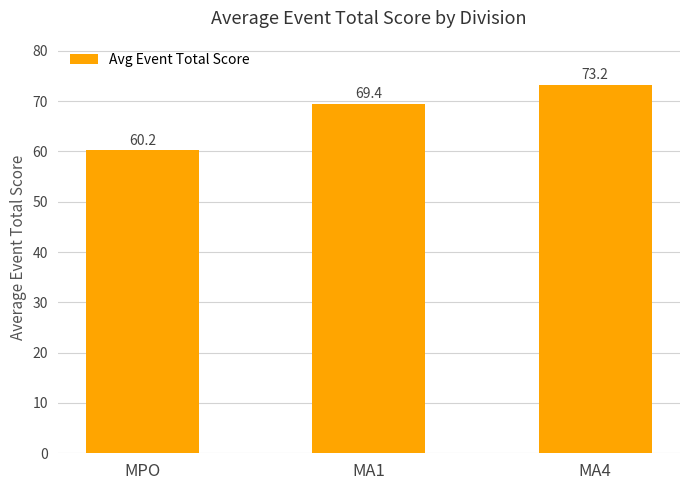

The value at MPO is 23.8. True or false?

False